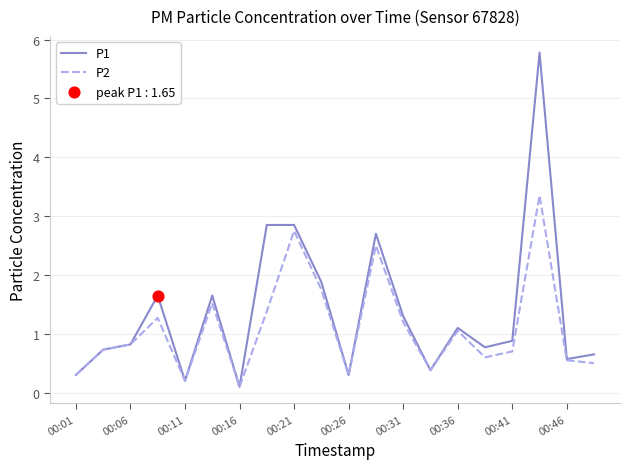

Which series has the largest range (max minus min)?

P1